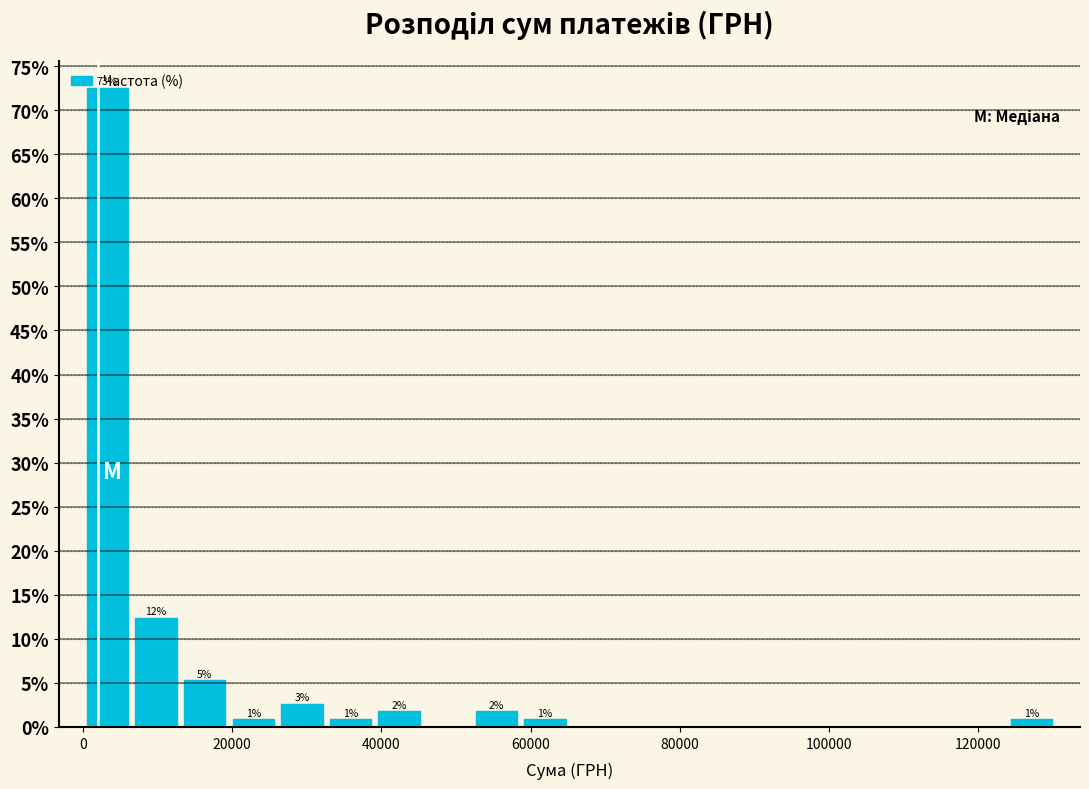

Read against the x-axis, roughly where is the centre of the tallest bar?

4000